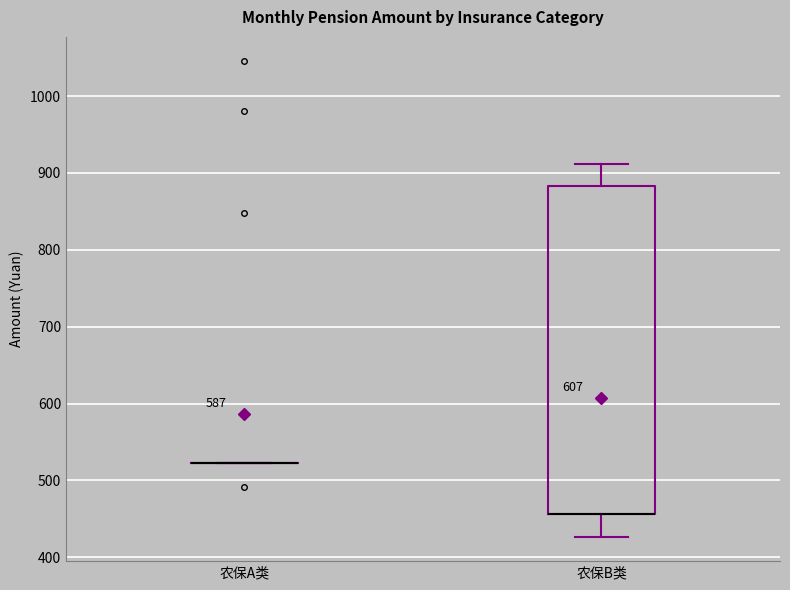

Reading left to right, read every box against the y-axis: the position of its median line, the range the box covers, and the ends of its whiskers. The values are not printed on the chart, so give them approximately, as read against the axis.

农保A类: box collapsed to a line at 520, whiskers 520 to 520
农保B类: median 460 (drawn on the box's lower edge), box 460 to 880, whiskers 430 to 910